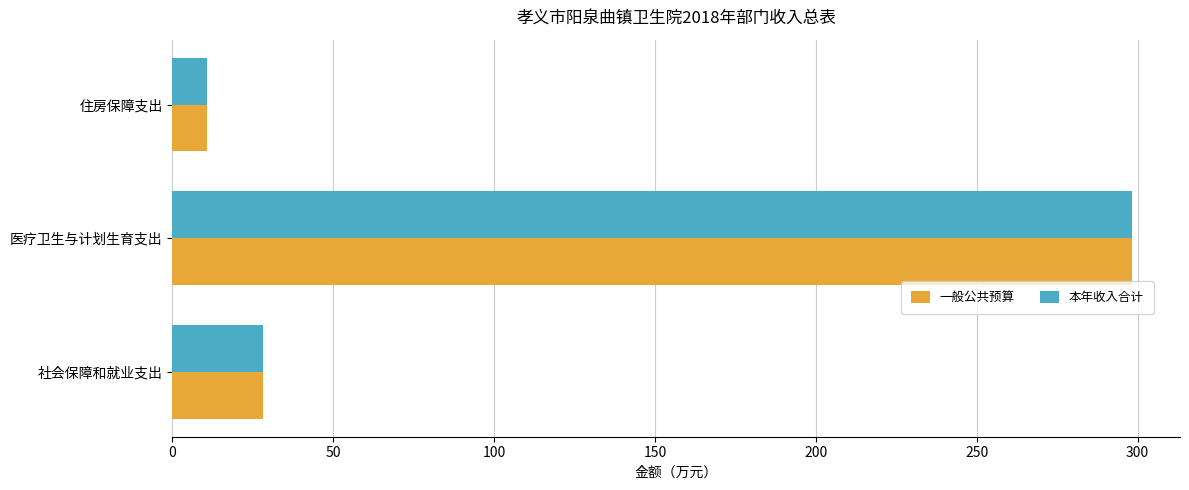

Which category has the highest value across all series?

医疗卫生与计划生育支出